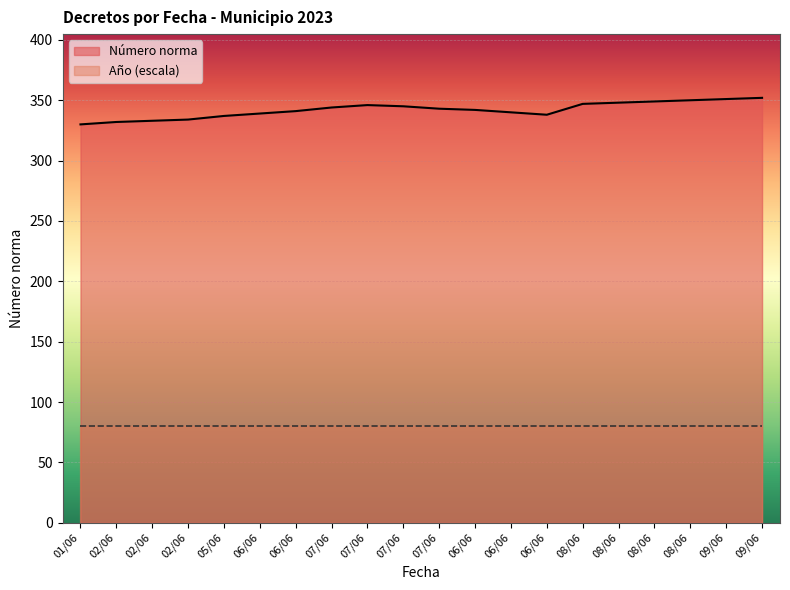

True or false: the data shows 337 at 05/06.

True